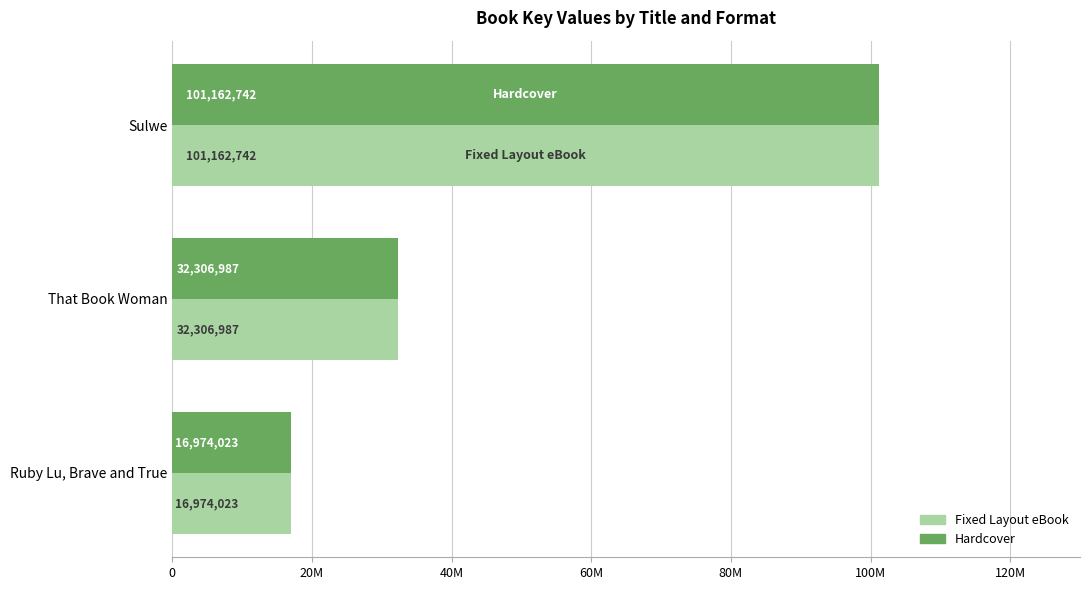

What is the maximum value for Hardcover?

101162742